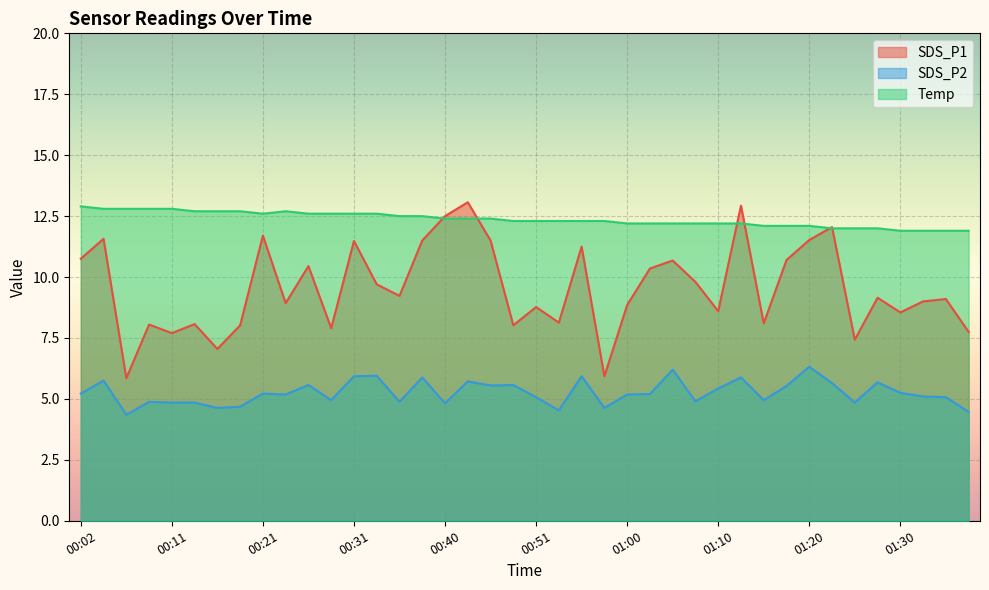

What is the minimum value for Temp?

11.9